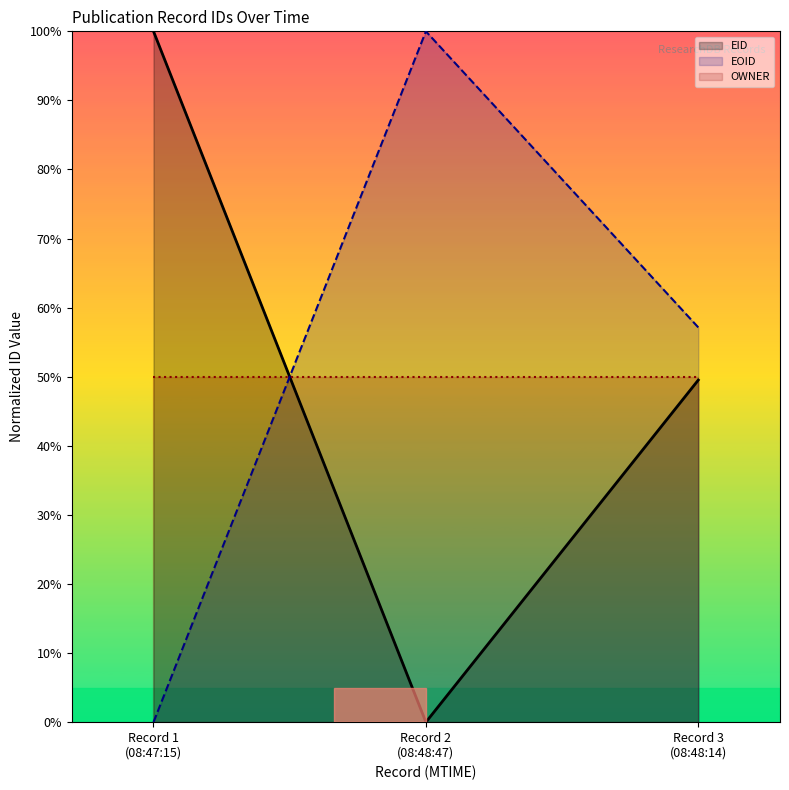

What is the maximum value shown in the chart?

100.0